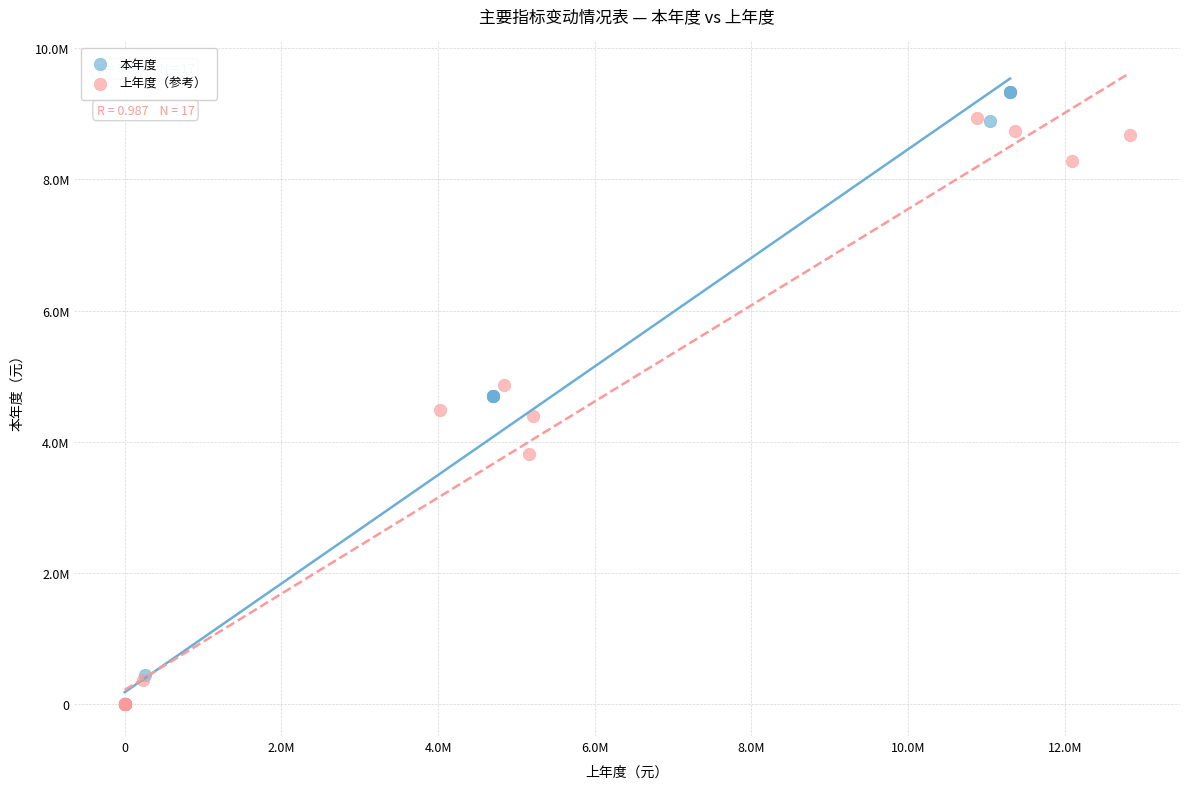

What are all the series names shown in the legend?

本年度, 上年度（参考）